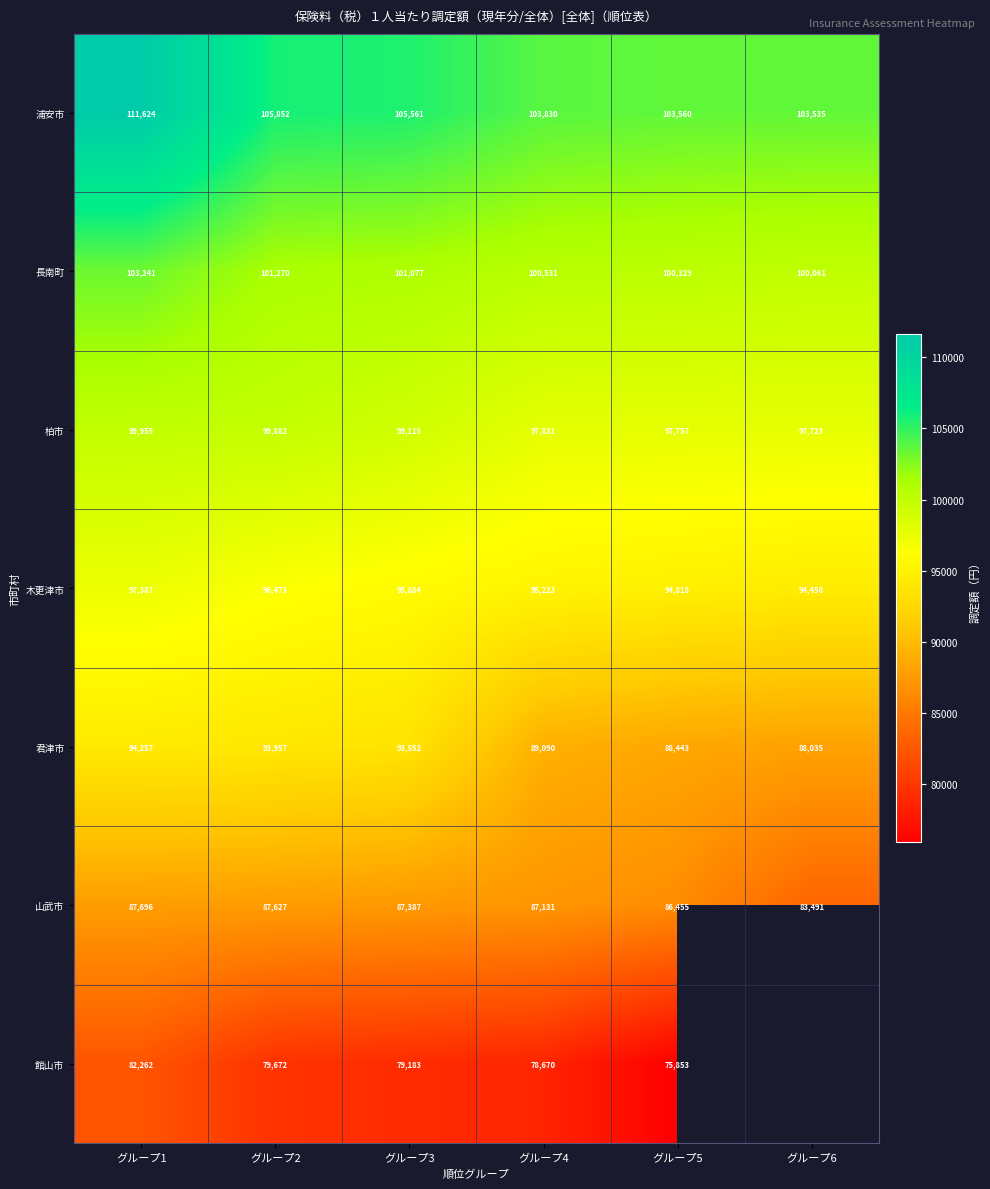

At which label does 浦安市 reach its minimum?

グループ6